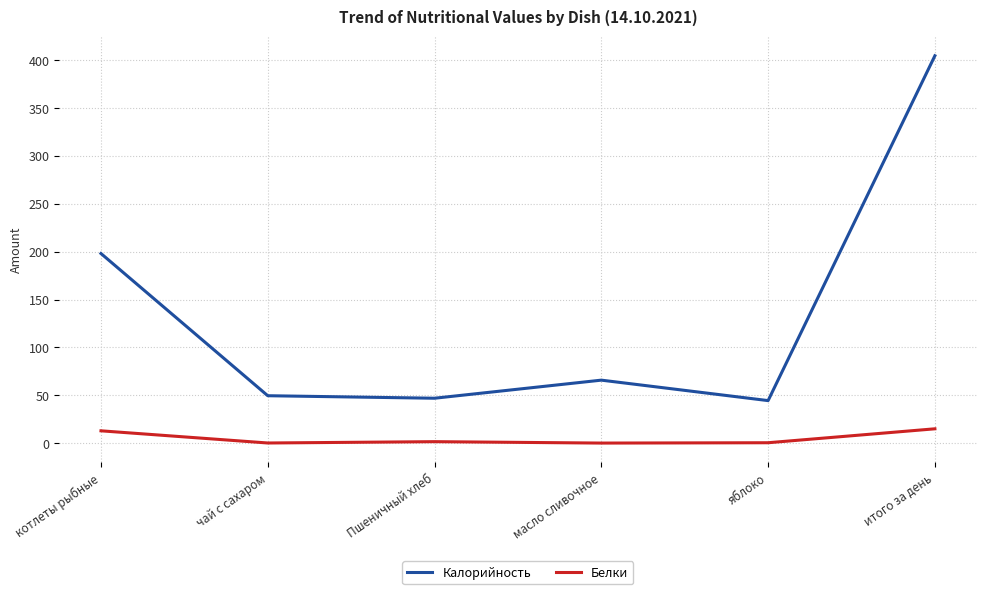

The Калорийность series shows 49.5 at чай с сахаром. True or false?

True